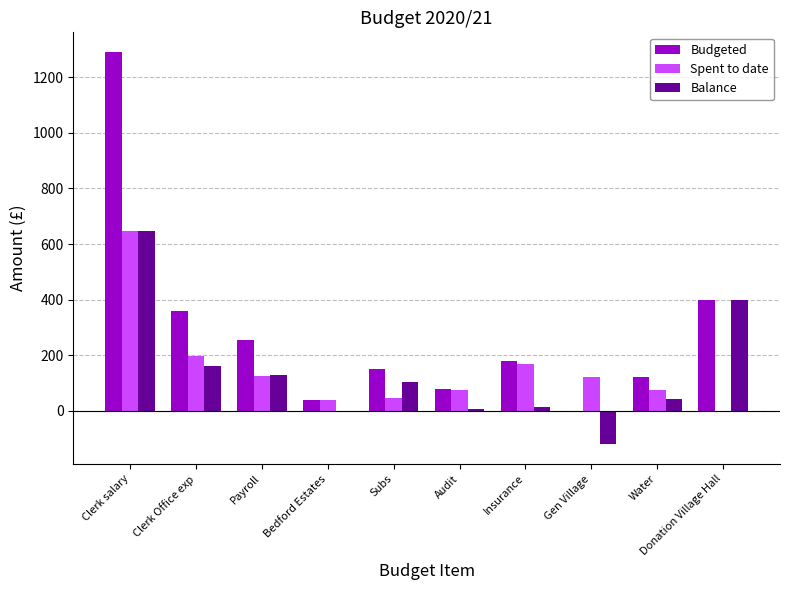

The value of Spent to date at Clerk salary is 1013.6. True or false?

False